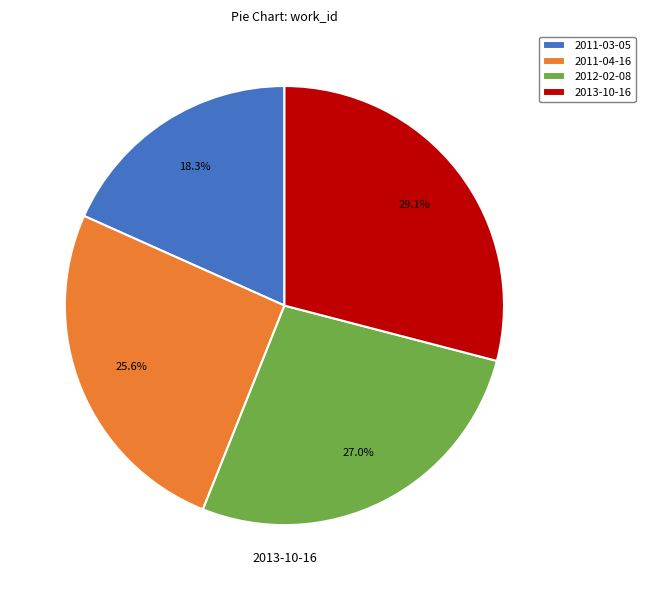

What is the total percentage of 2011-04-16 and 2012-02-08?

52.6%